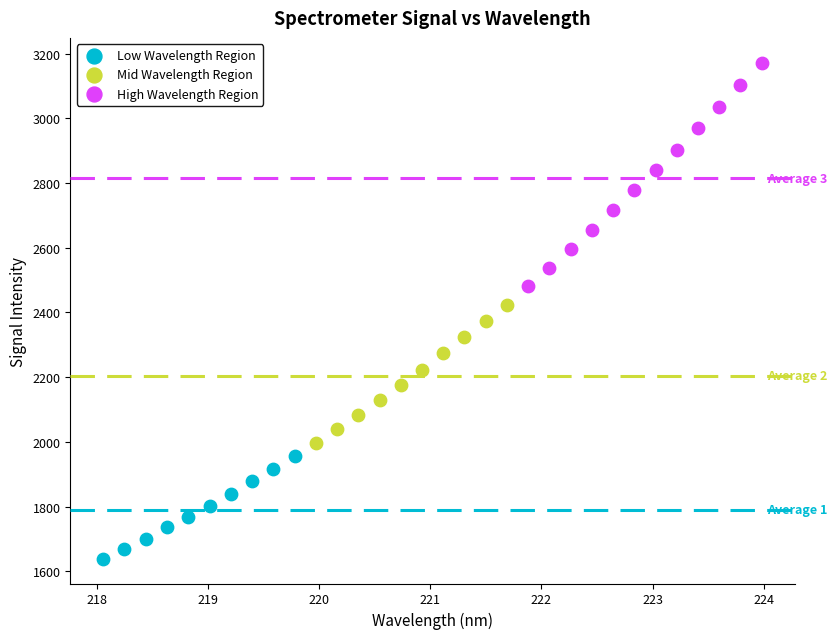

Which series has the widest spread of Y values?

High Wavelength Region